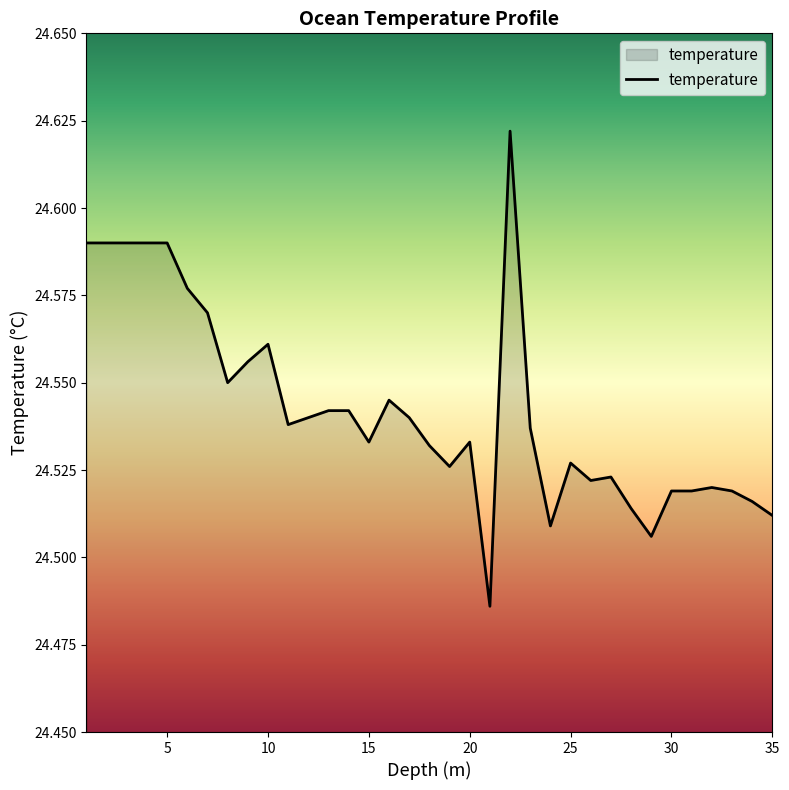

Is this an area chart (filled region under the line)?

Yes